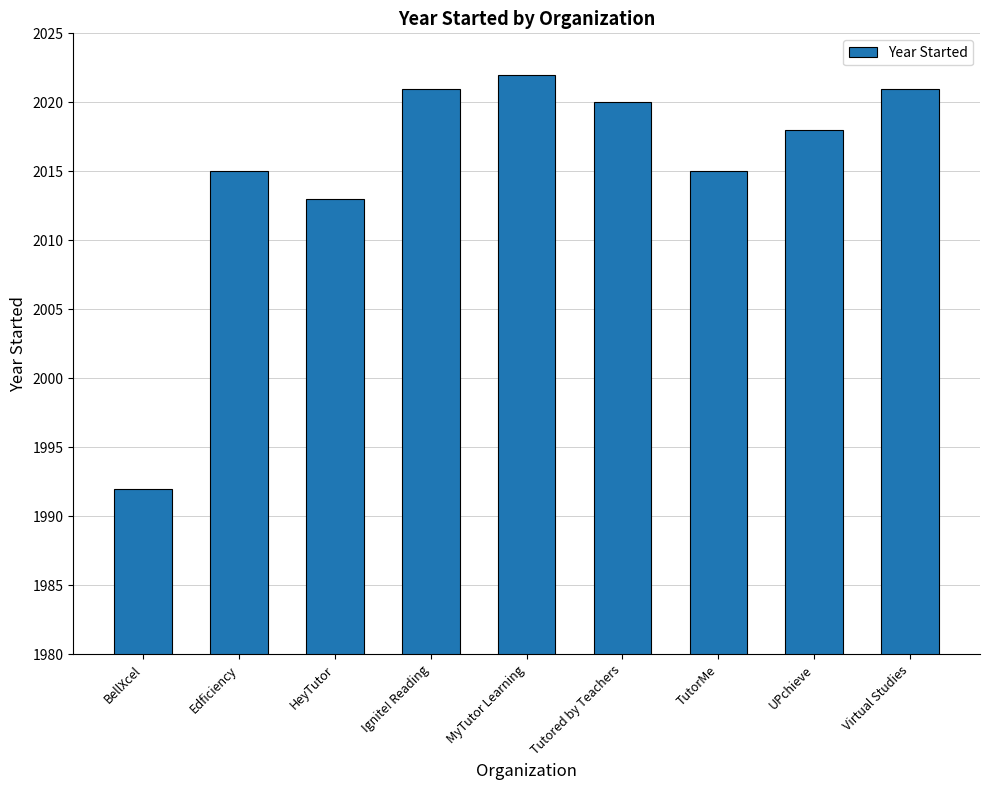

The value at BellXcel is 426. True or false?

False